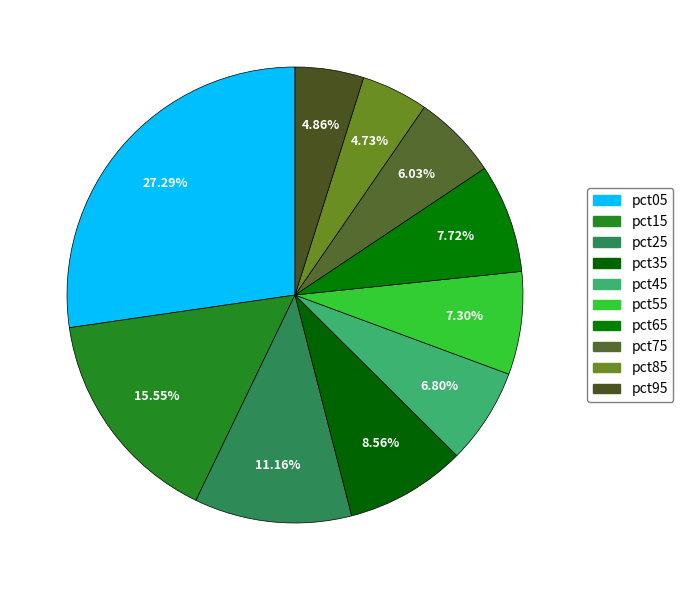

What percentage is the pct25 slice, to the nearest percent?

11%